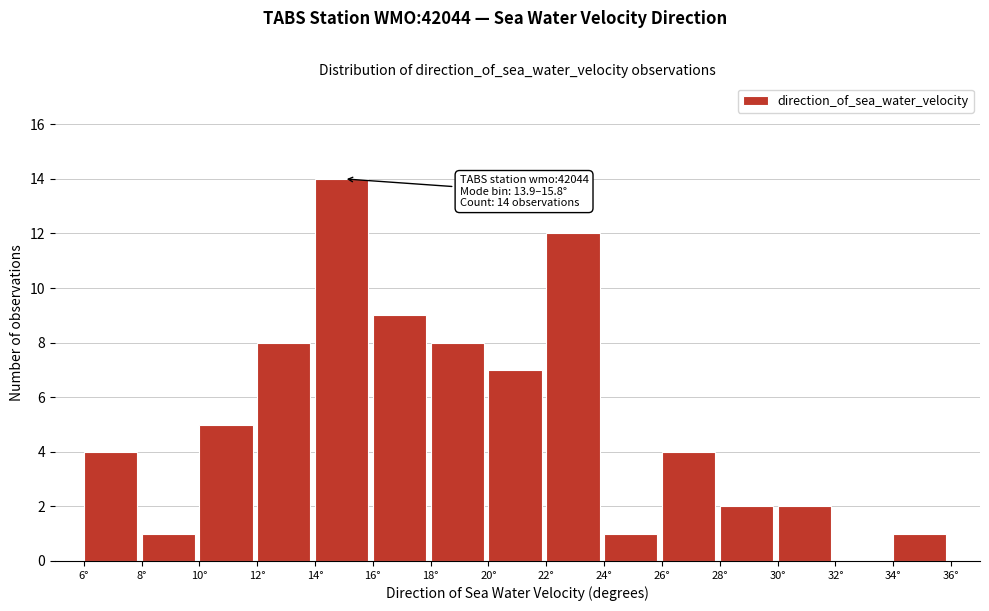

Reading left to right, transcribe all the data shown in this chart.

6°=4	8°=1	10°=5	12°=8	14°=14	16°=9	18°=8	20°=7	22°=12	24°=1	26°=4	28°=2	30°=2	32°=0	34°=1